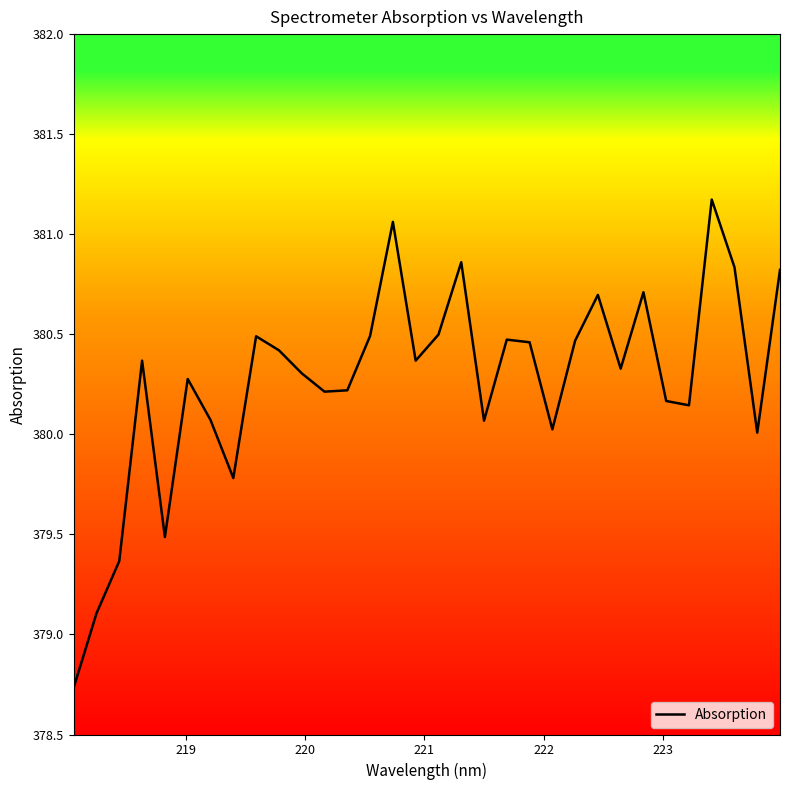

What is the difference between the maximum and minimum values?

2.4